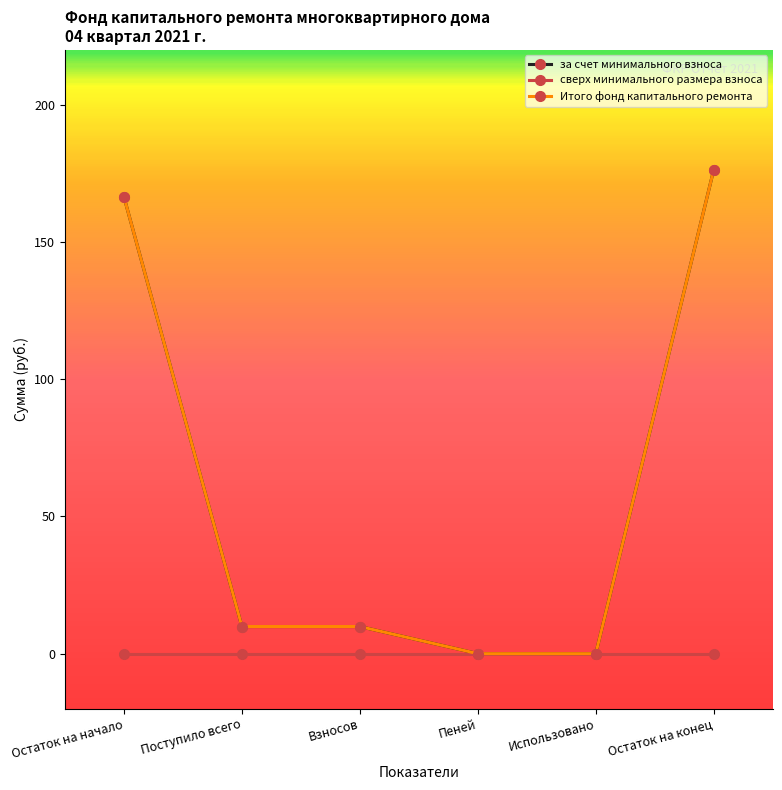

How many lines are shown in the chart?

3